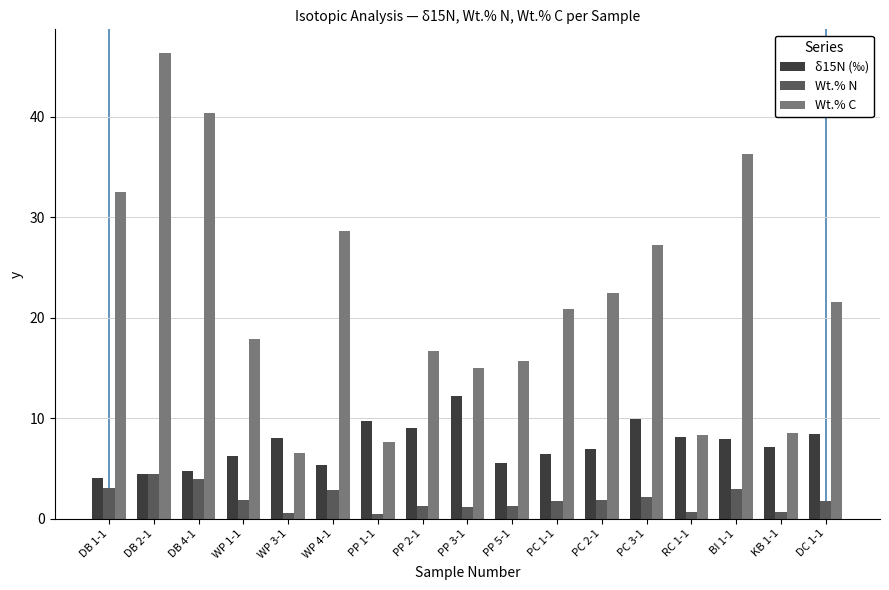

At PP 3-1, list the series in order from largest to smallest.

Wt.% C, δ15N (‰), Wt.% N